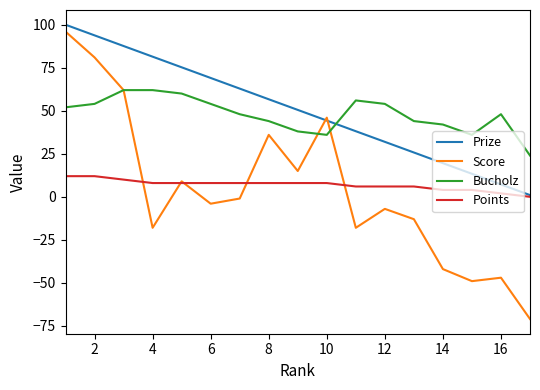

What is the smallest value displayed?

-71.0